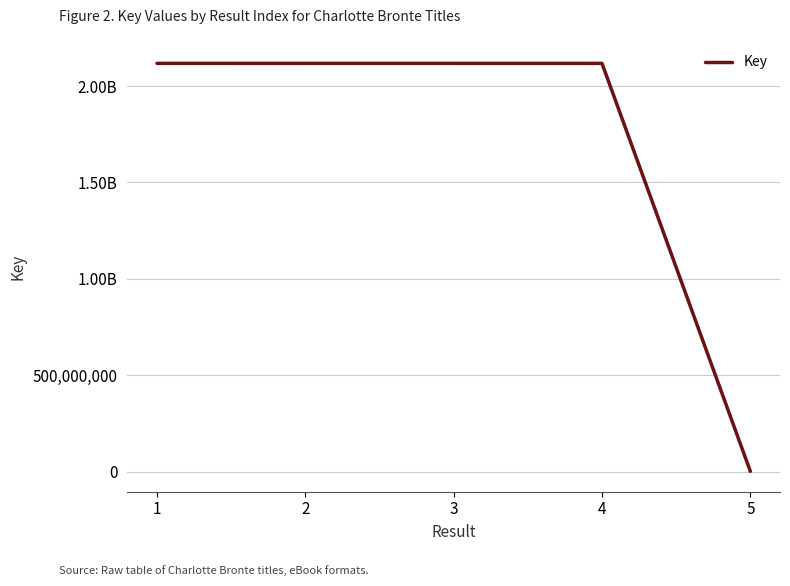

List the labels in order of value, largest first.

1, 2, 4, 3, 5